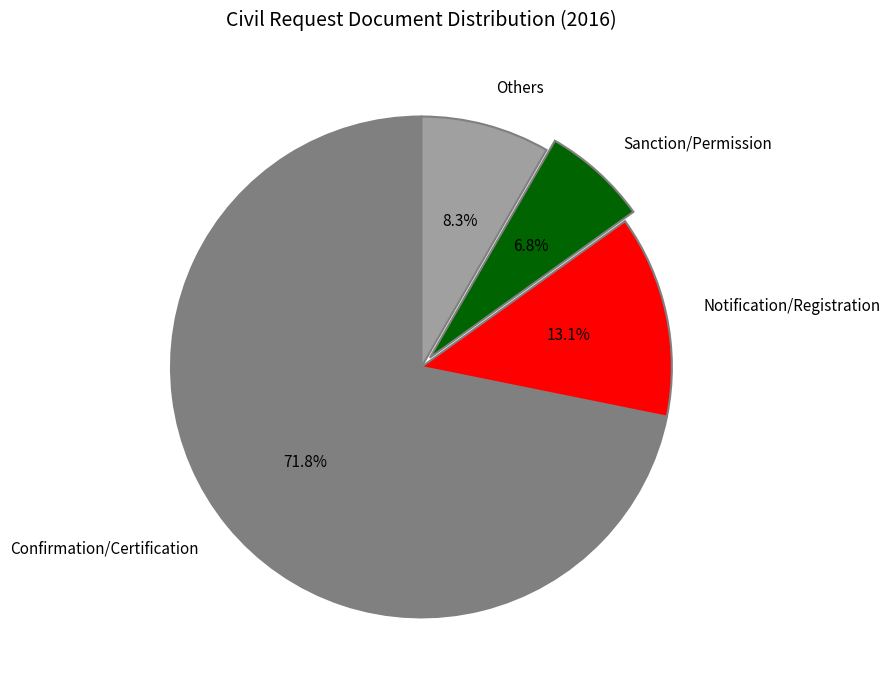

What is the majority slice?

Confirmation/Certification